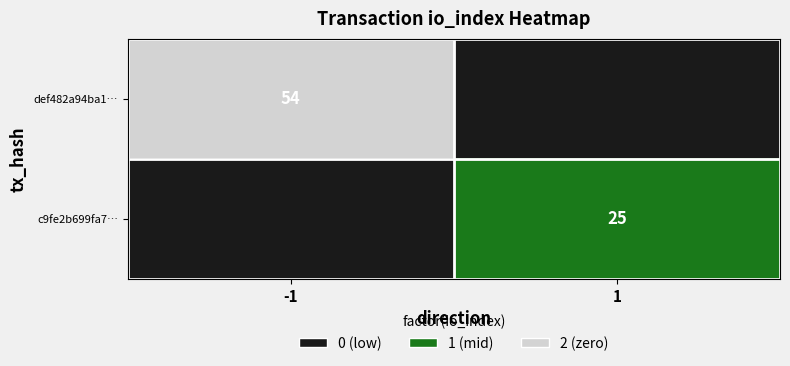

The value of c9fe2b699fa7… at 1 is 41. True or false?

False